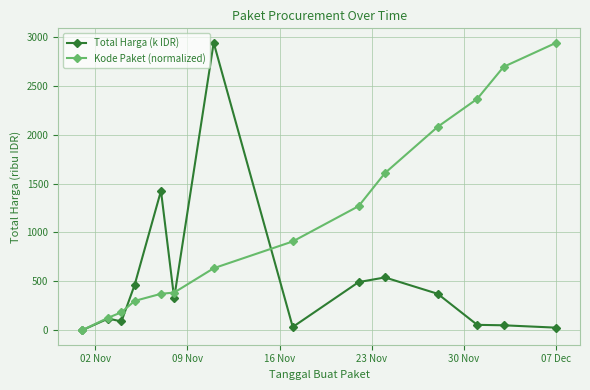

What is the maximum value for Total Harga (k IDR)?

2939.0